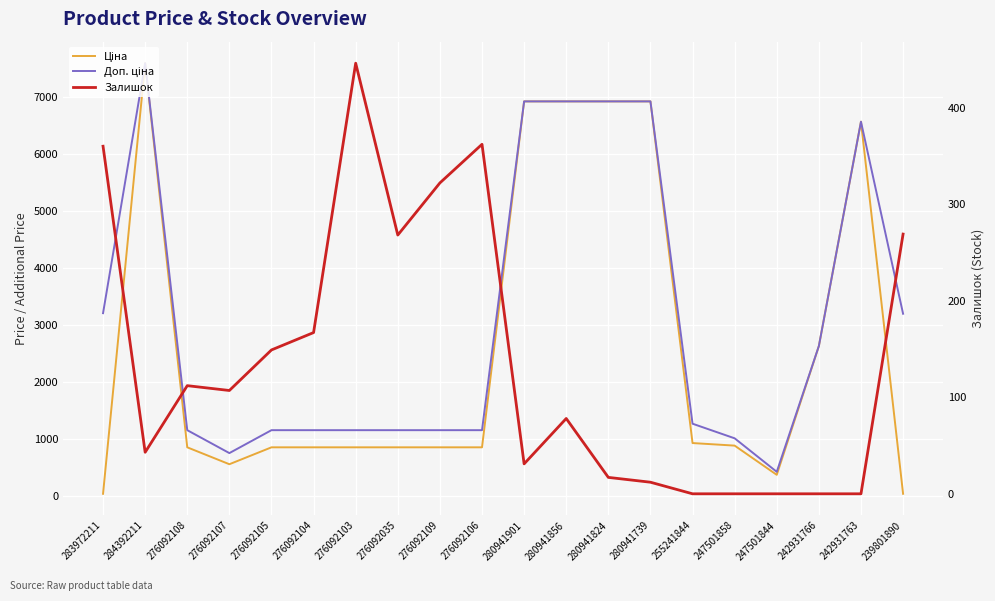

Read the Ціна value at 247501844.

365.1